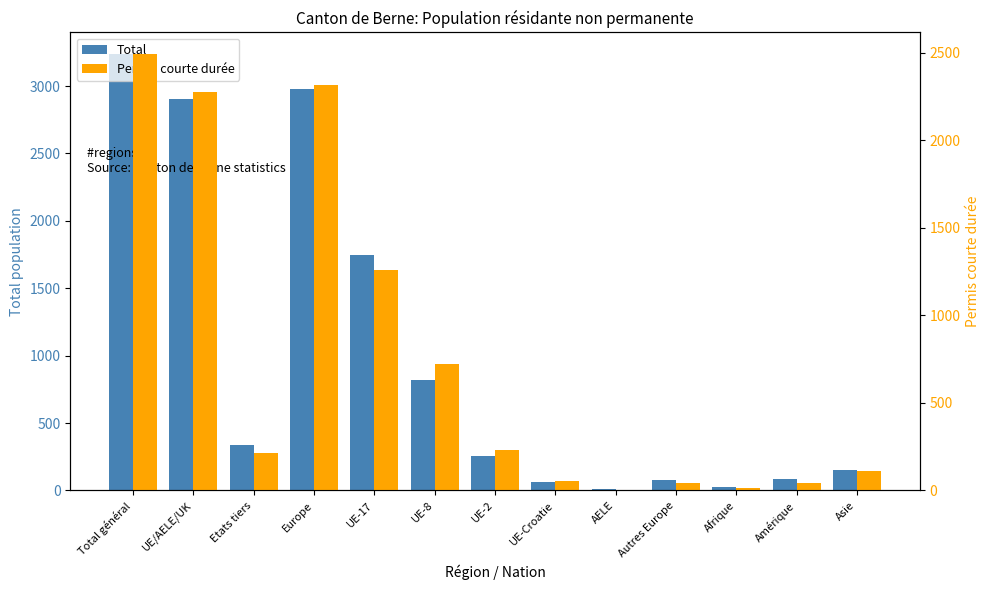

Where is Total nearest to the value 1622?

UE-17